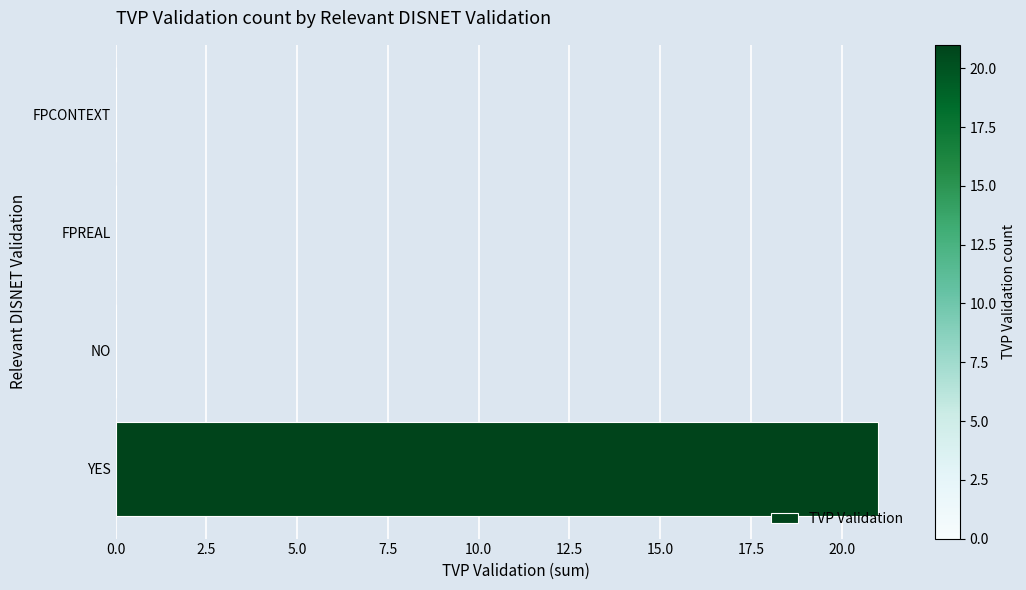

Is it true that the value at FPREAL is 6?

False